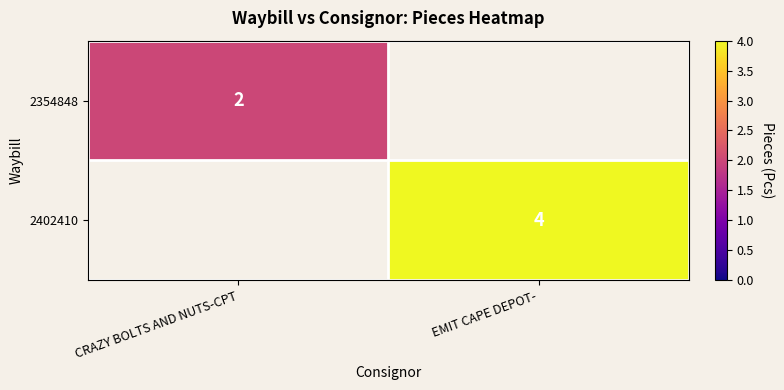

What is the maximum value shown in the chart?

4.0